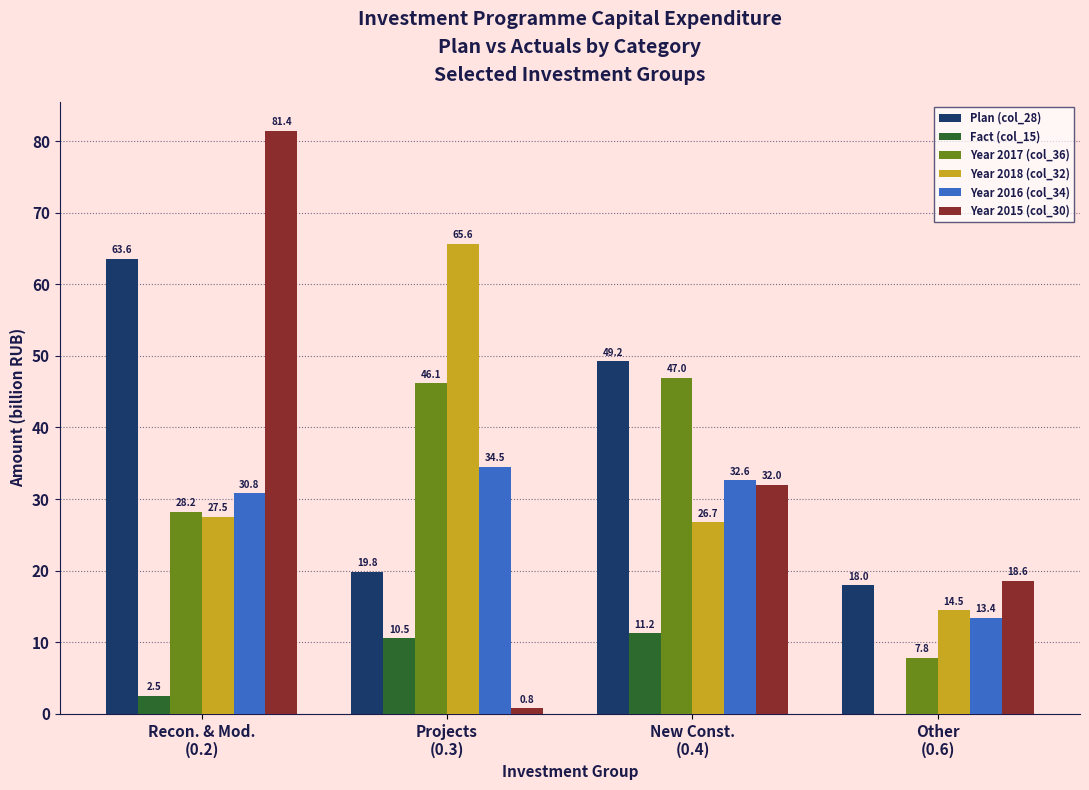

How many values in the Plan (col_28) series exceed 49?

2